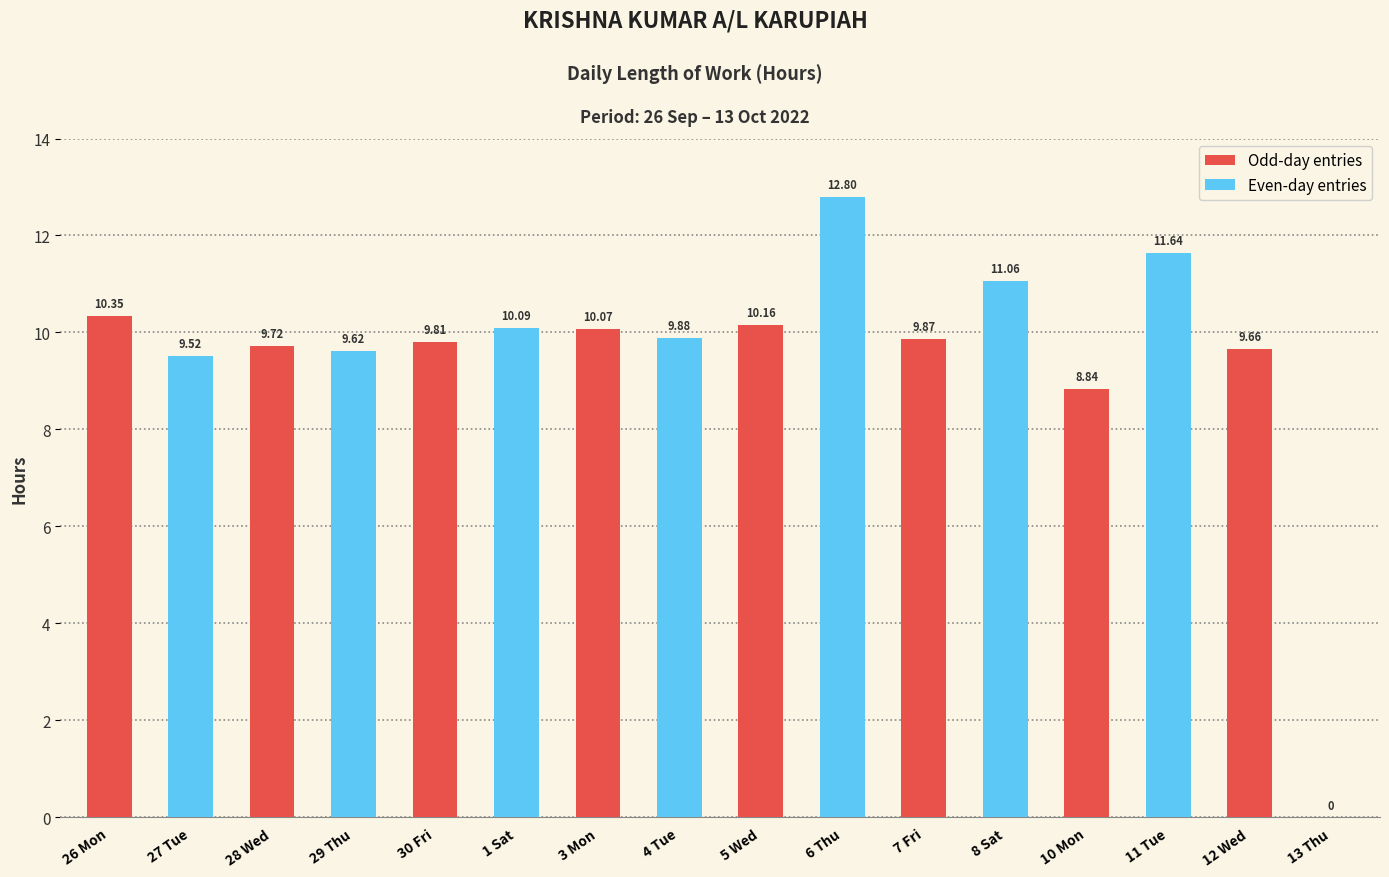

Approximately how many times larger is the value at 27 Tue compared to 1 Sat?

0.9